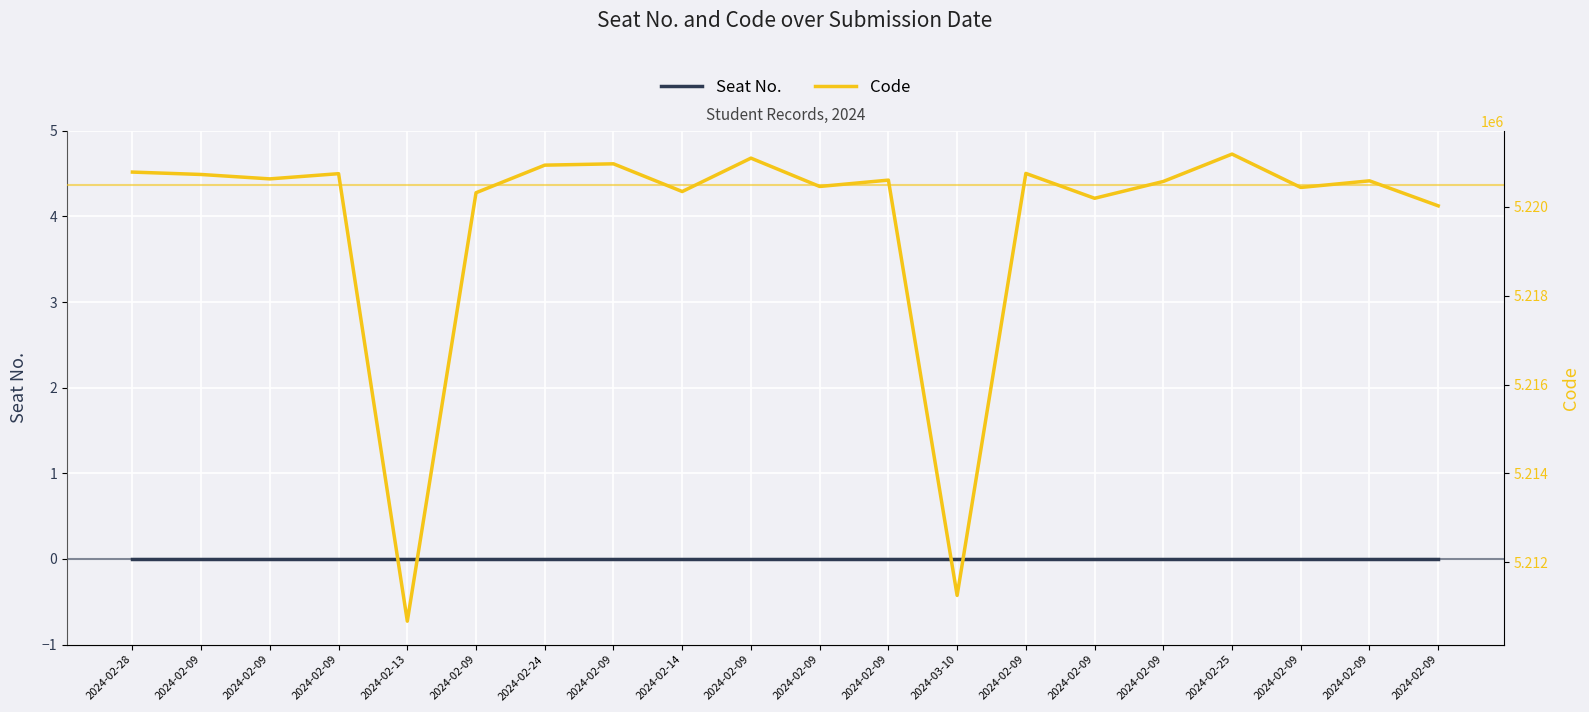

What is the difference between the highest and lowest values at 2024-02-09?

5220729